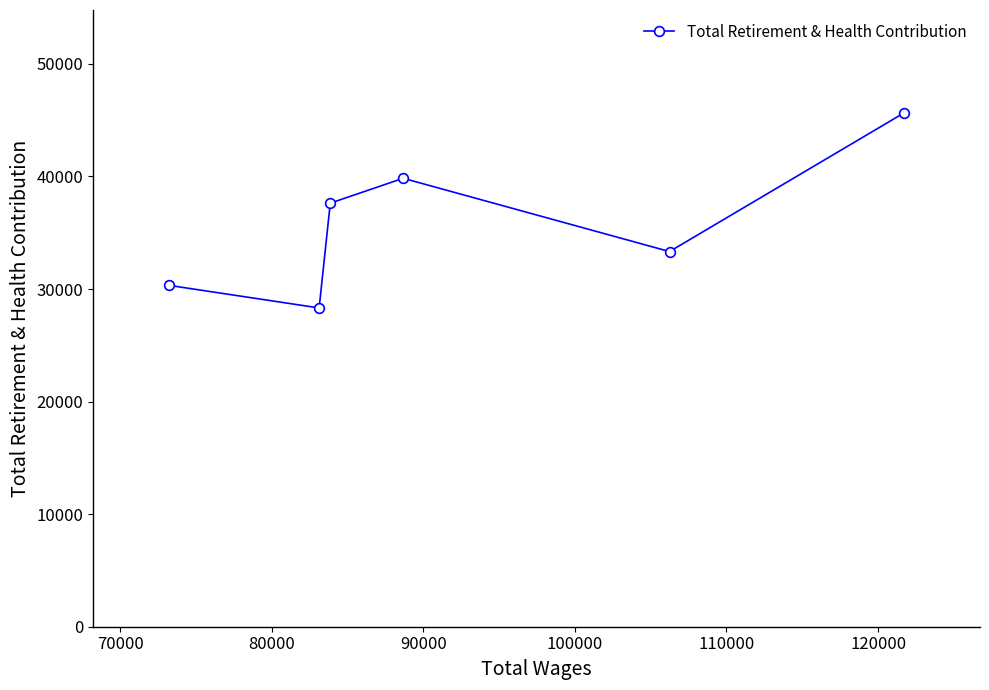

What is the value of the 5th point from the left?

33330